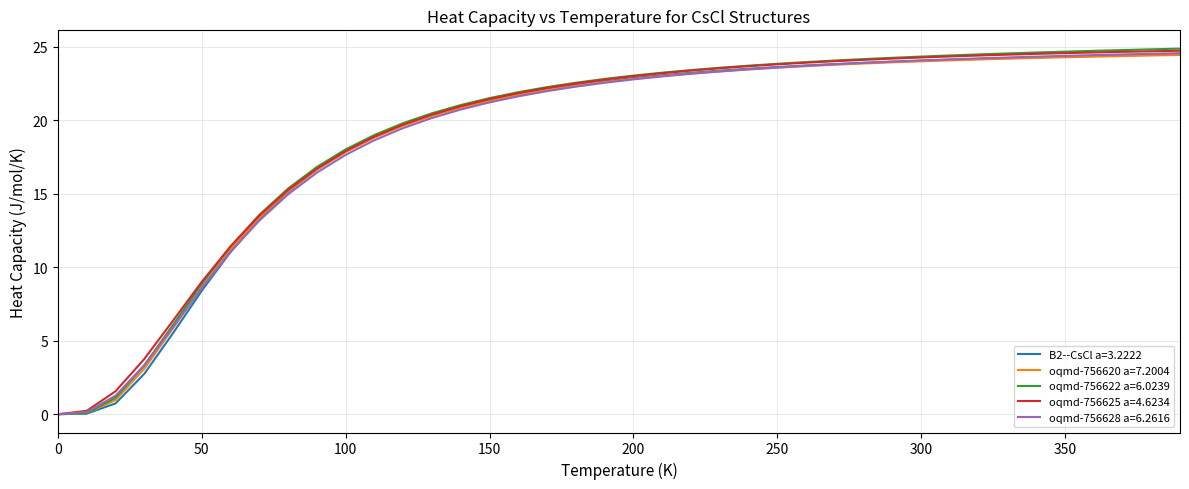

What is the greatest value displayed?

24.9